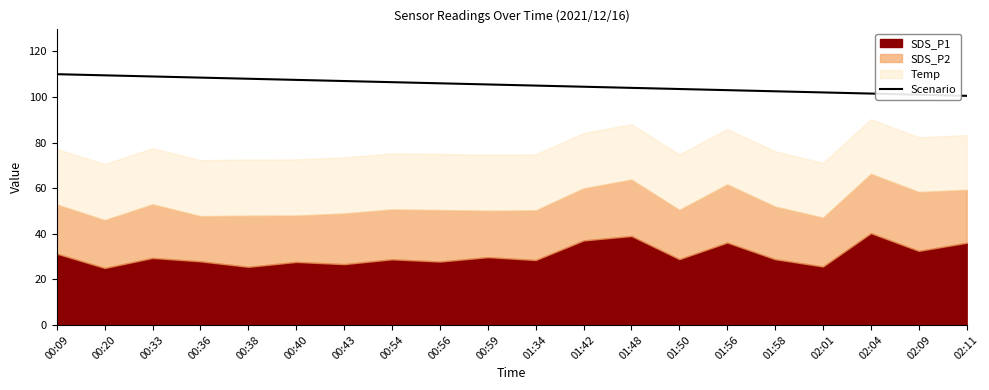

Reading left to right, extract all data points from this chart.

110.0	109.5	109.0	108.5	108.0	107.5	107.0	106.5	106.0	105.5	105.0	104.5	104.0	103.5	103.0	102.5	102.0	101.5	101.0	100.5